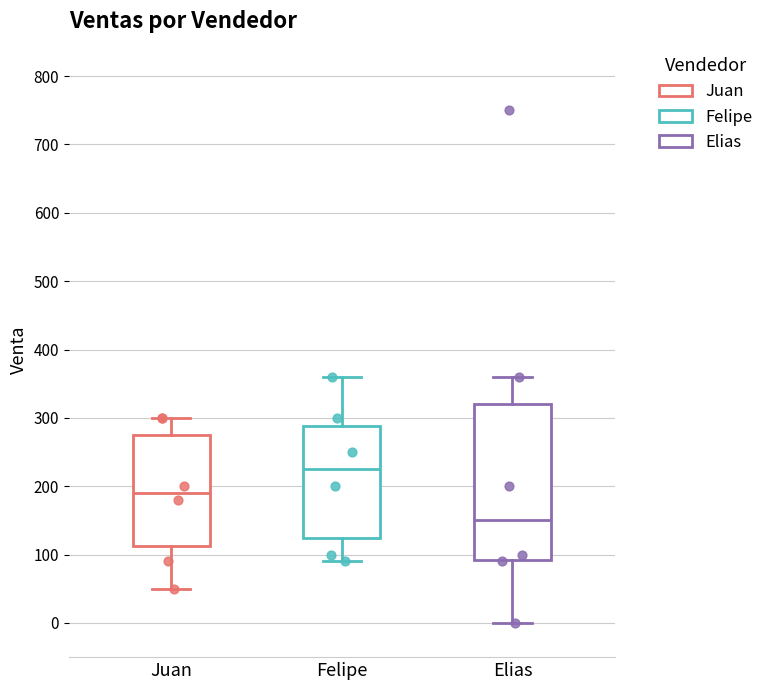

Reading left to right, transcribe this box plot: for each box, give where its median line is, the range the box spans, and where its two whiskers end, as read against the y-axis. The values are not printed on the chart, so give them approximately, as read against the axis.

Juan: median 190, box 110 to 280, whiskers 50 to 300
Felipe: median 230, box 130 to 290, whiskers 90 to 360
Elias: median 150, box 90 to 320, whiskers 0 to 360